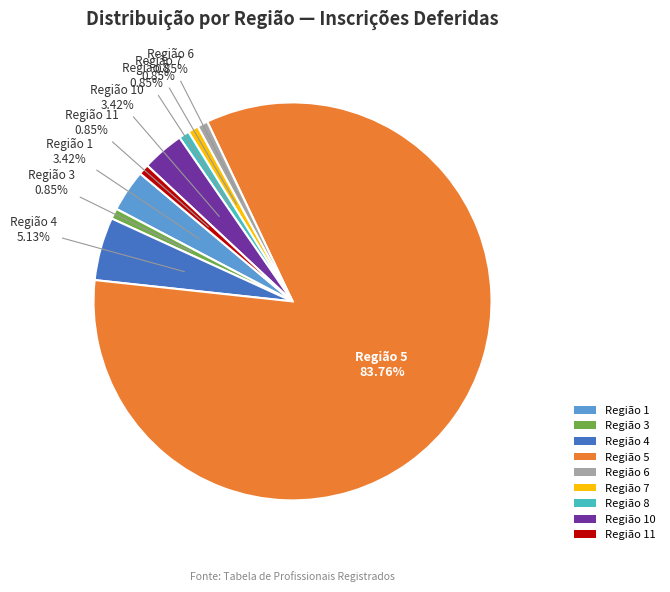

Which slice is the largest?

Região 5